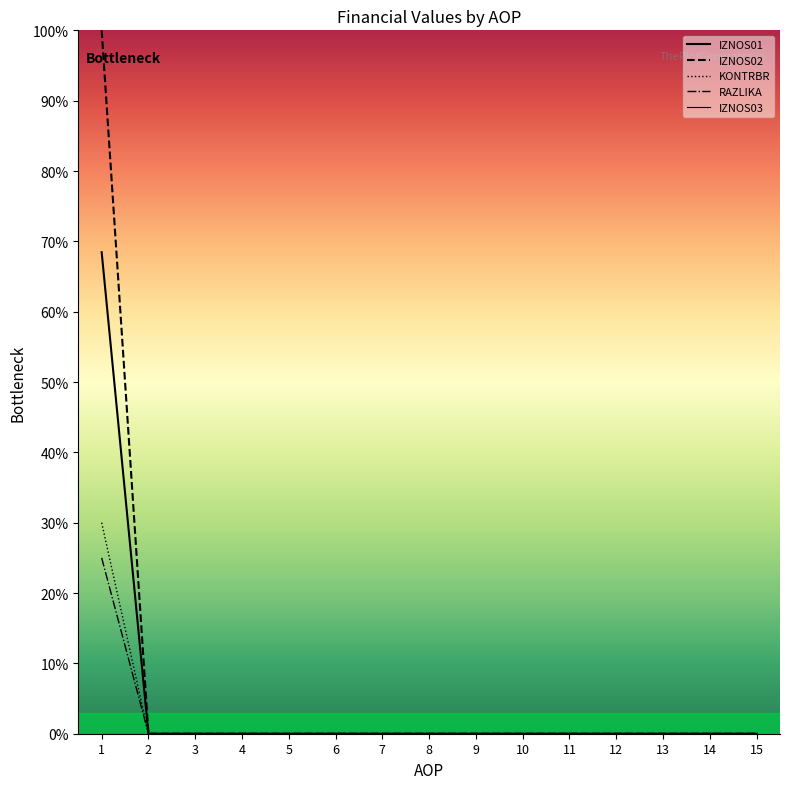

Is it true that IZNOS01 equals -46.3 at 4?

False